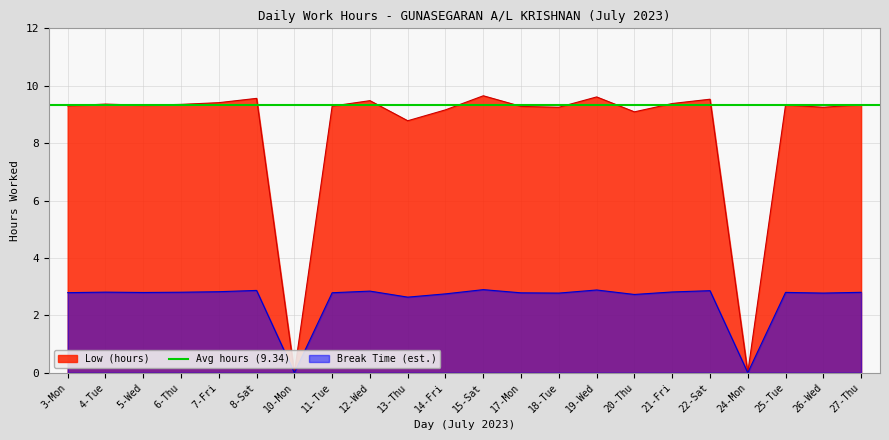

What is the ratio of the value at 12-Wed to the value at 27-Thu?

1.0